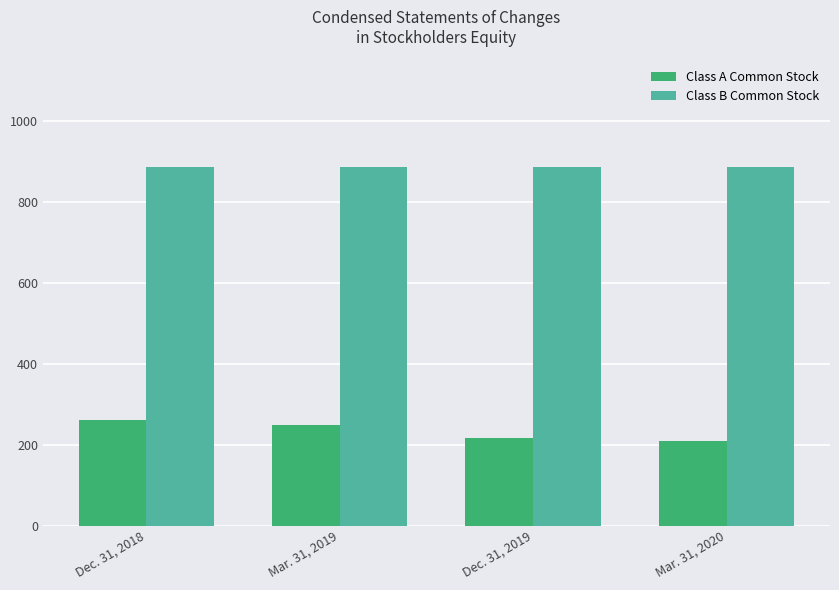

Reading right to left, what are all the values shown in this chart?

Class A Common Stock: Mar. 31, 2020=208	Dec. 31, 2019=217	Mar. 31, 2019=248	Dec. 31, 2018=260
Class B Common Stock: Mar. 31, 2020=886	Dec. 31, 2019=886	Mar. 31, 2019=886	Dec. 31, 2018=886